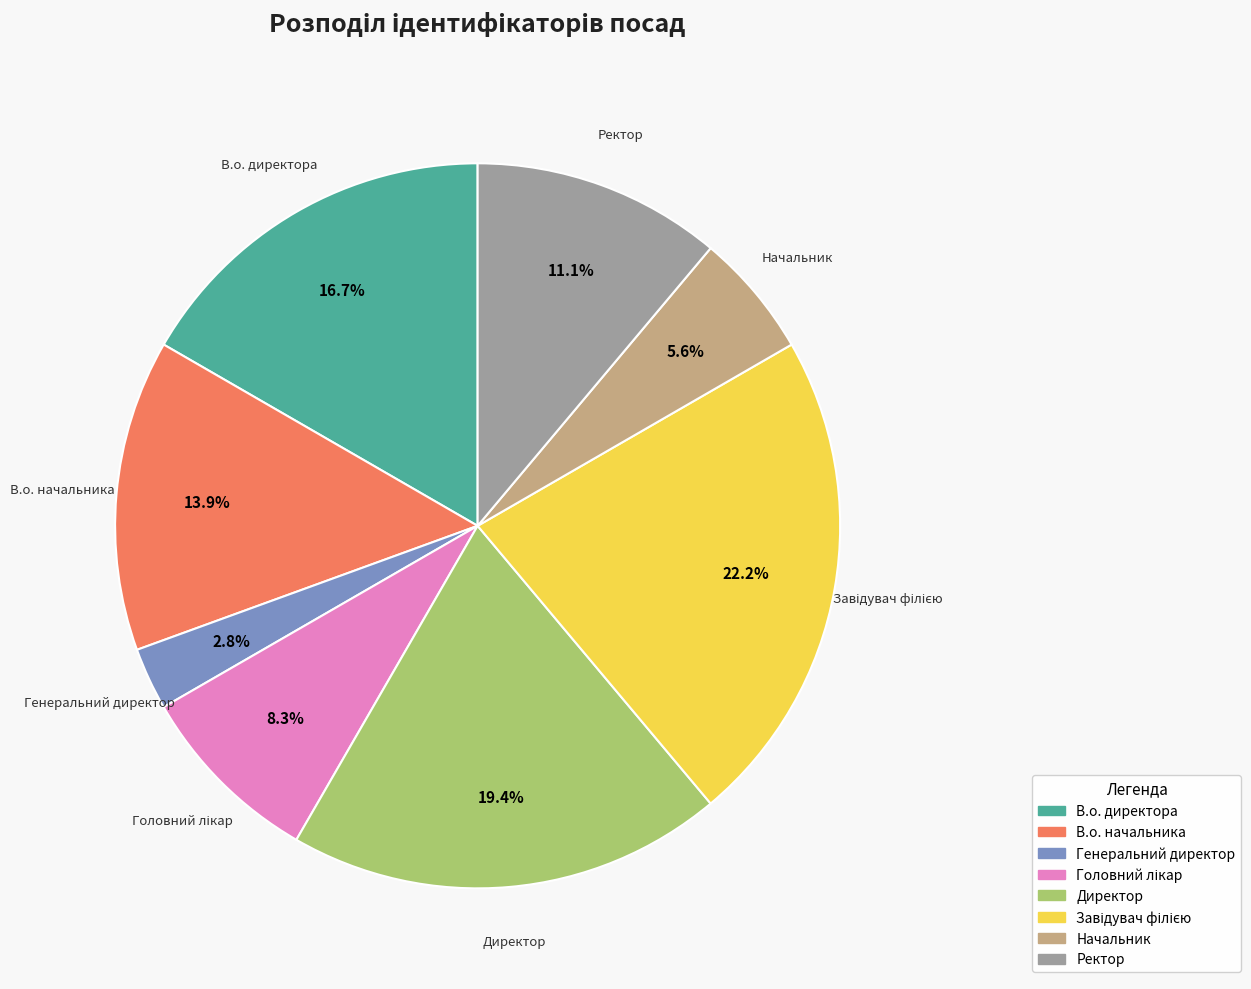

Combined, do Директор and В.о. начальника account for over 50%?

No